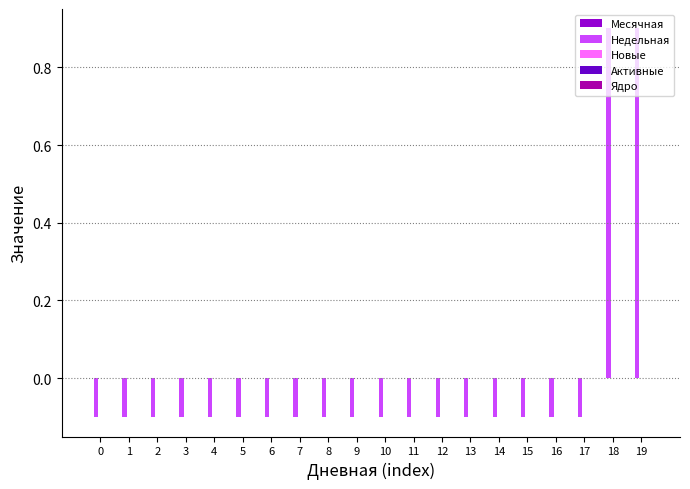

What is the difference between the second highest and second lowest values?

1.0